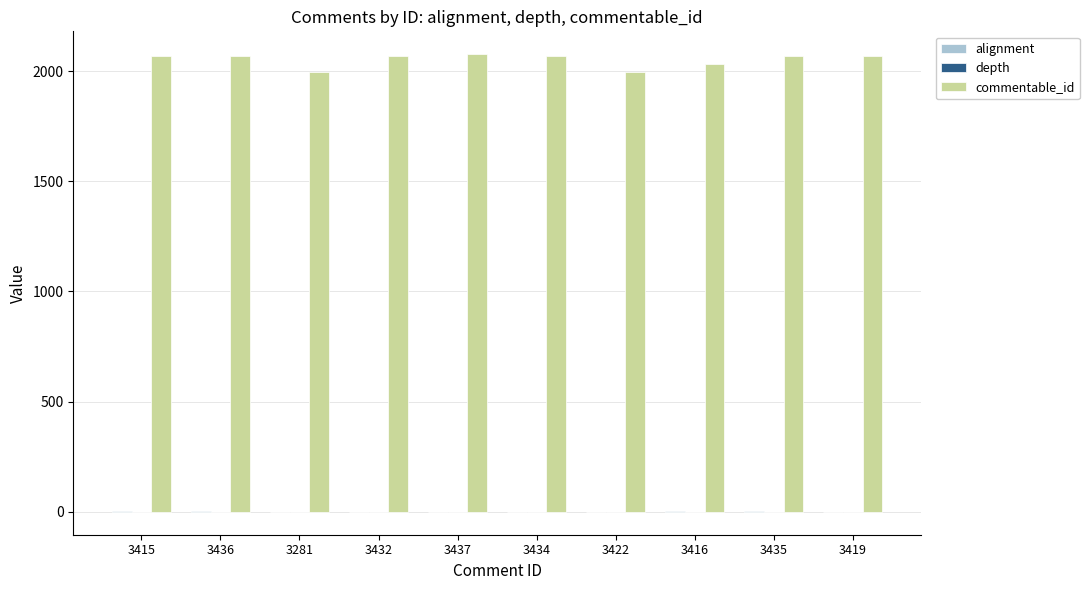

Which series has the largest range (max minus min)?

commentable_id